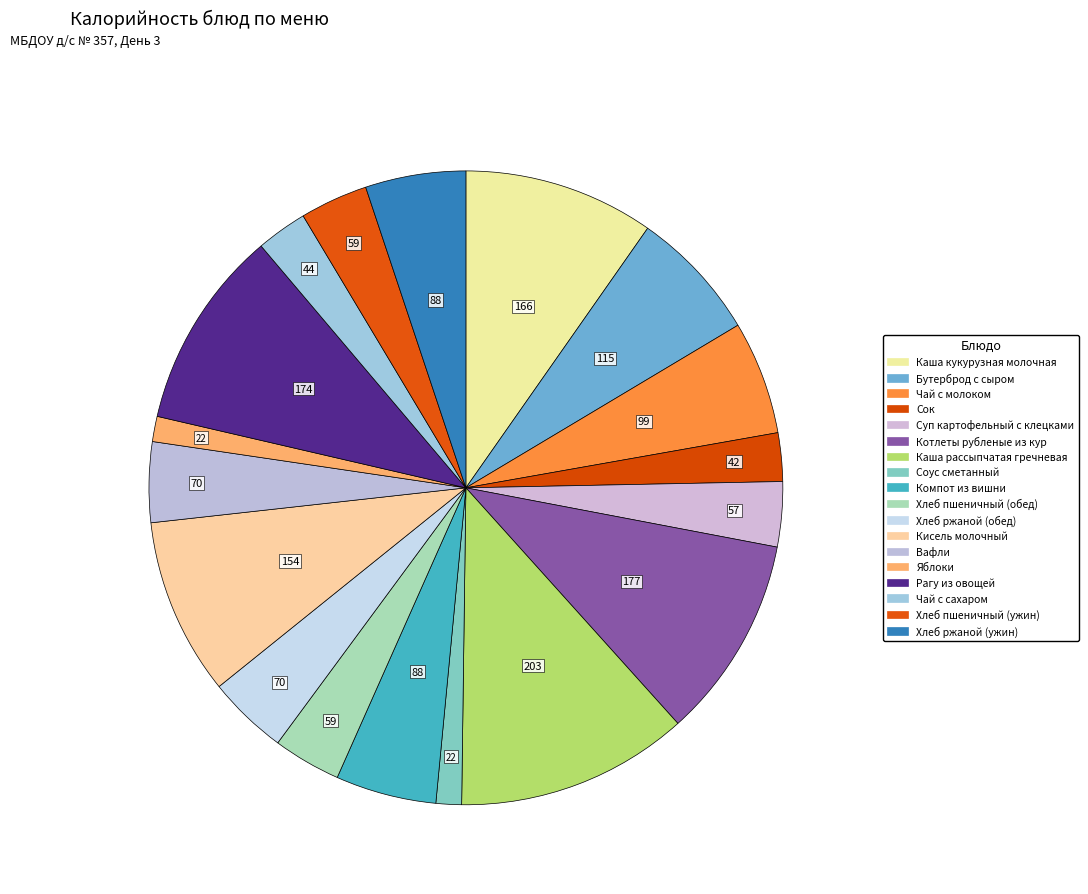

Count the number of slices in the pie.

18